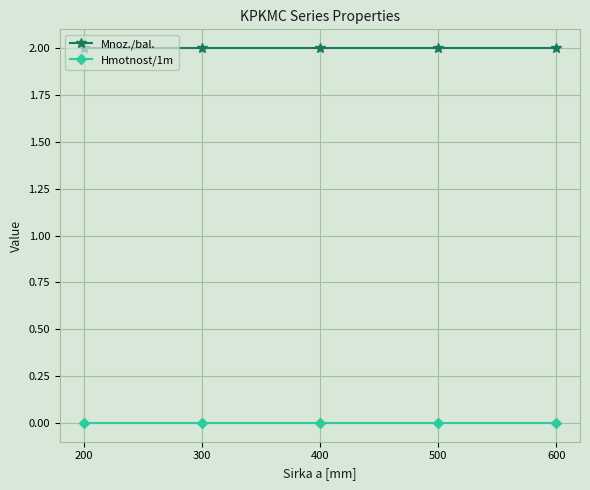

True or false: Hmotnost/1m and Mnoz./bal. cross at least once.

False